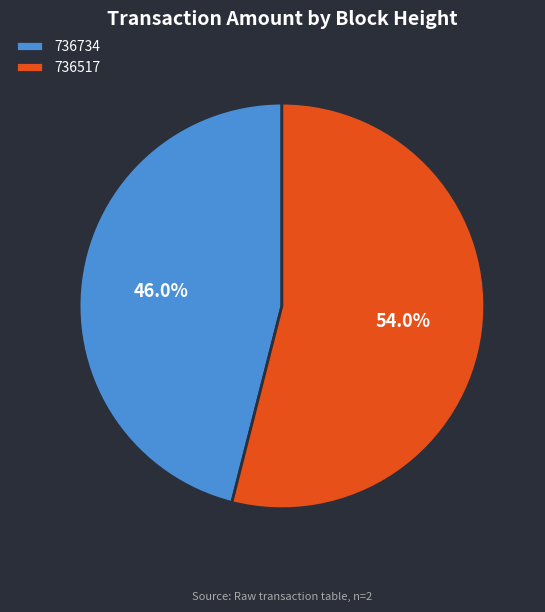

Count the number of slices in the pie.

2